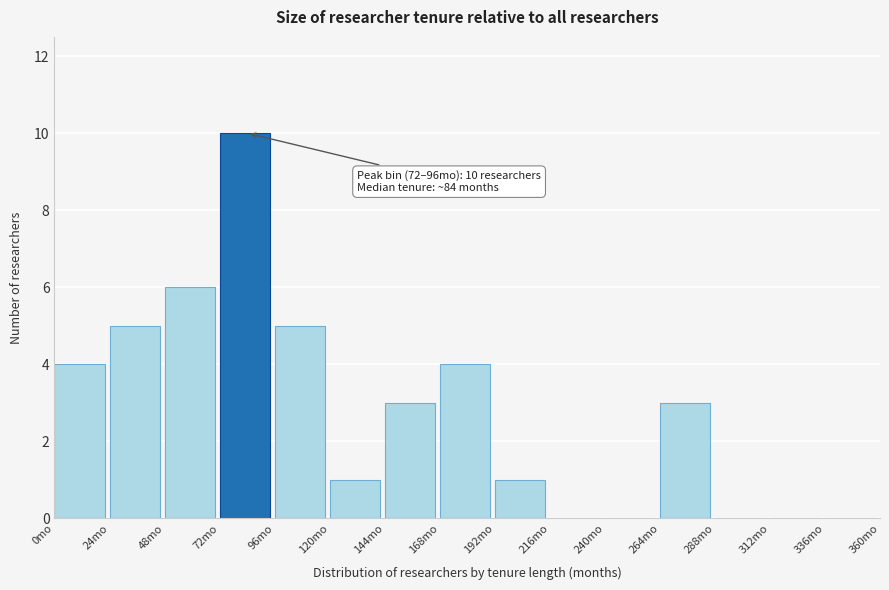

Over which range of the x-axis is the bar tallest?

72 to 96